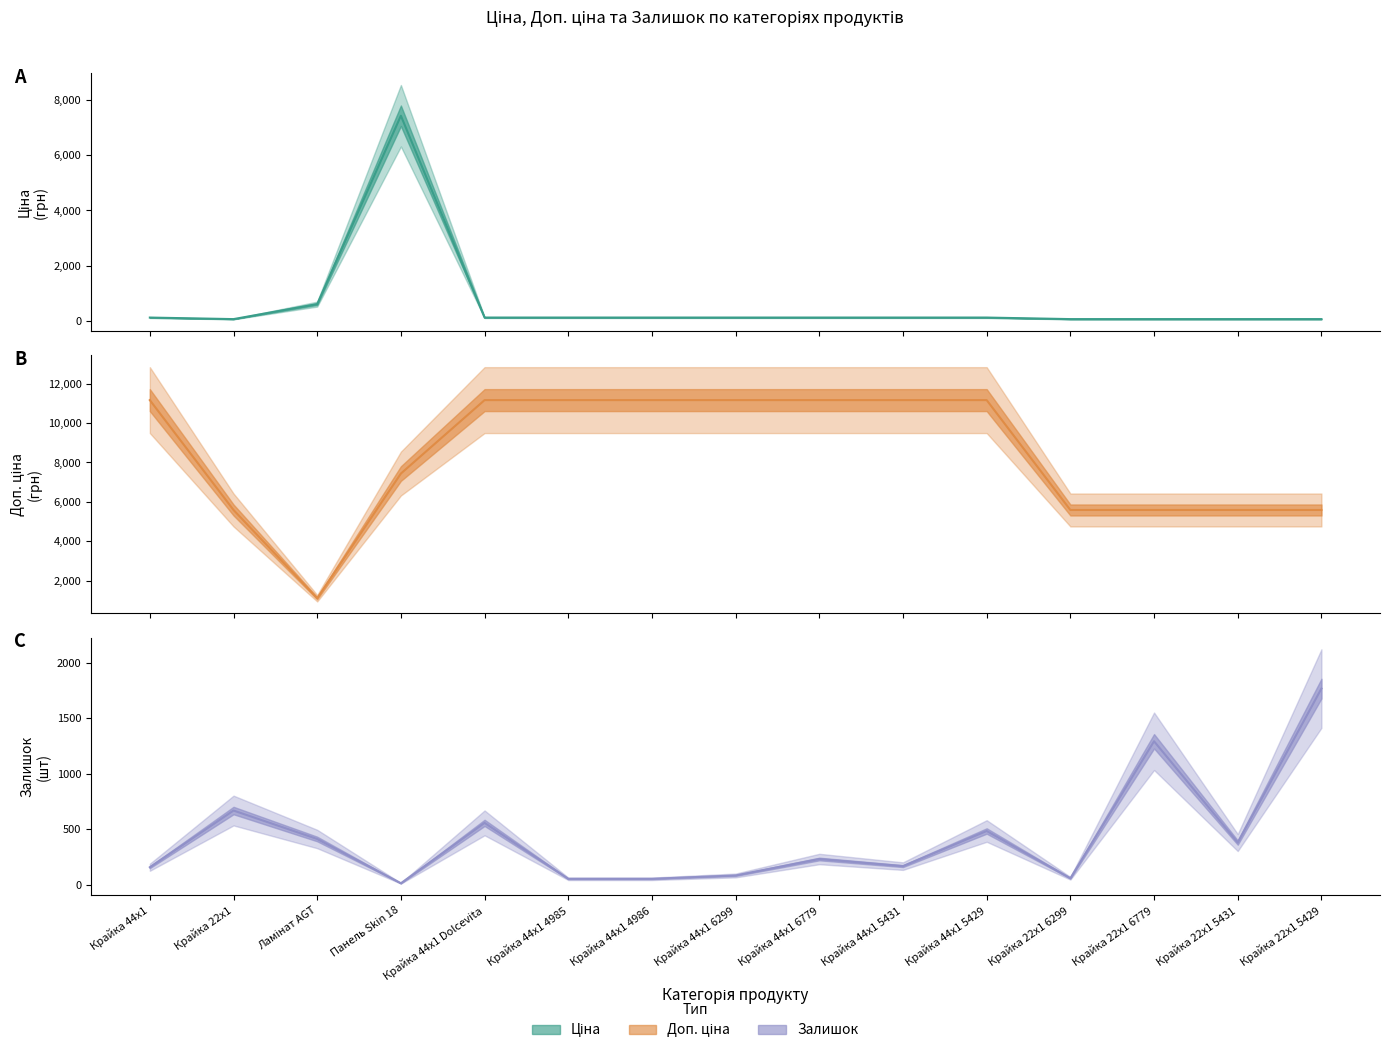

At Крайка 44x1, list the series in order from largest to smallest.

Доп. ціна, Залишок, Ціна